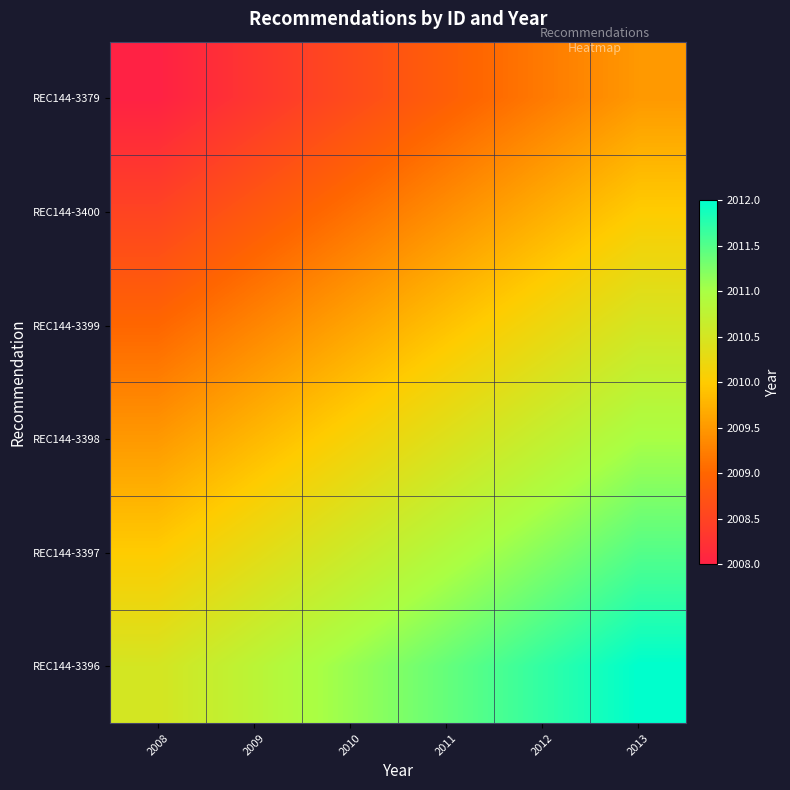

At which category does the chart reach its peak across all series?

2013